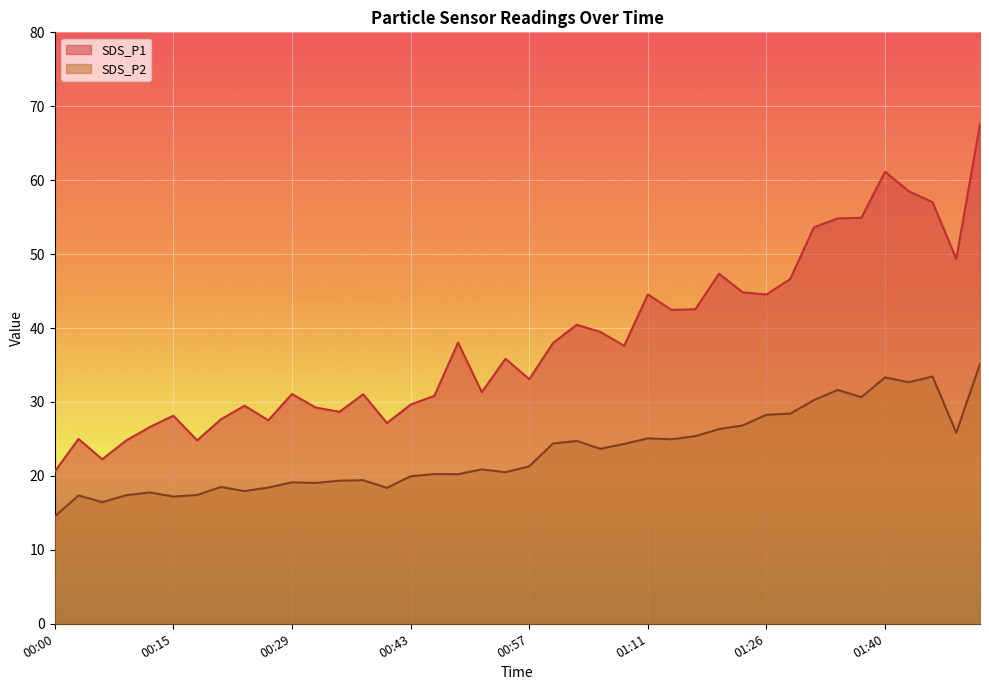

List the series in order of their overall mean, lowest first.

SDS_P2, SDS_P1